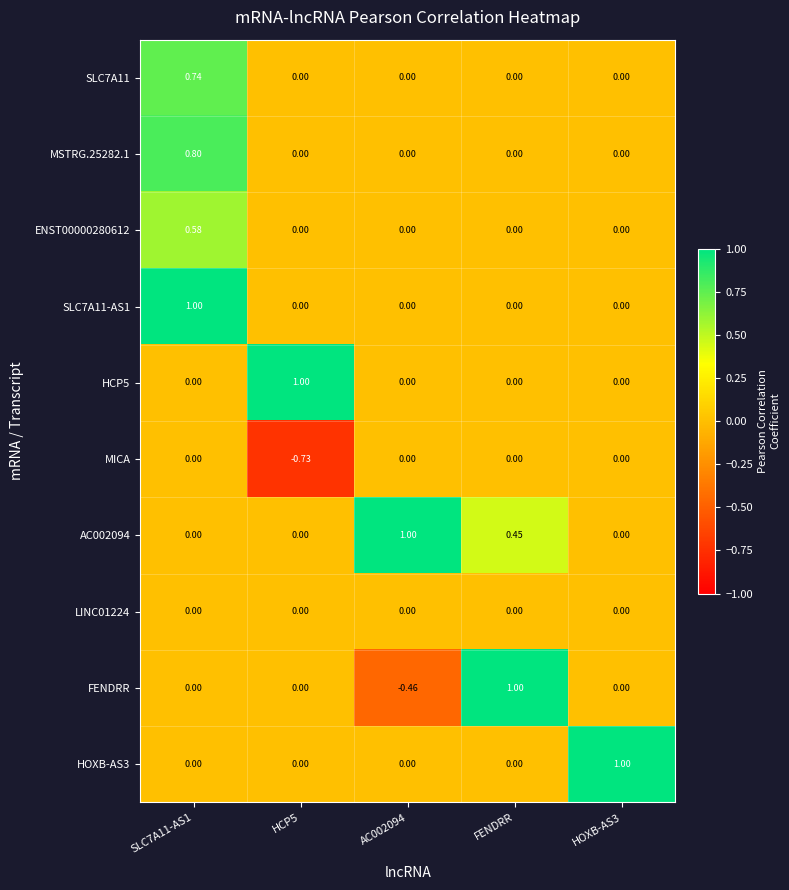

Is the value of MICA at HCP5 greater than the value of HCP5 at FENDRR?

No